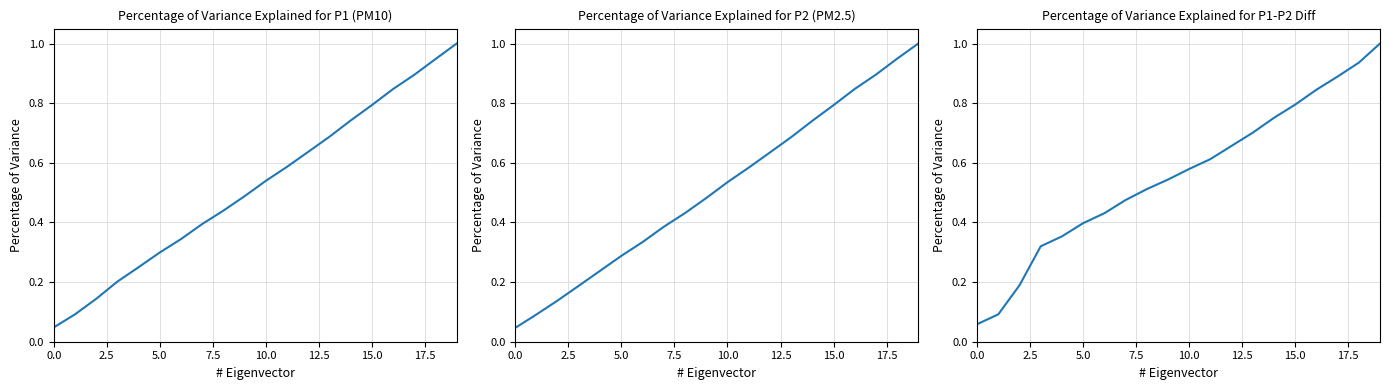

Is the value of P1 (PM10) at 11 greater than the value of P2 (PM2.5) at 12.5?

Yes